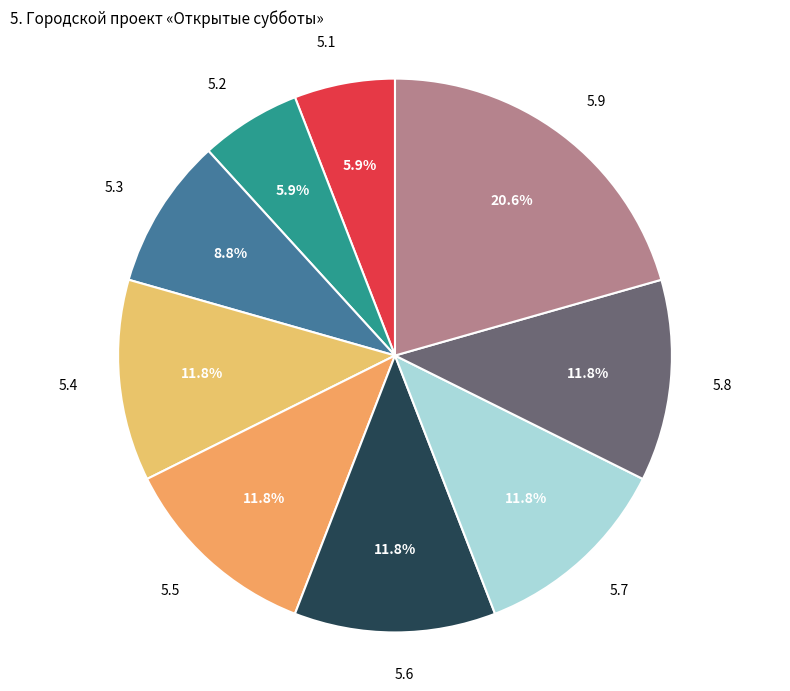

Count the number of slices in the pie.

9